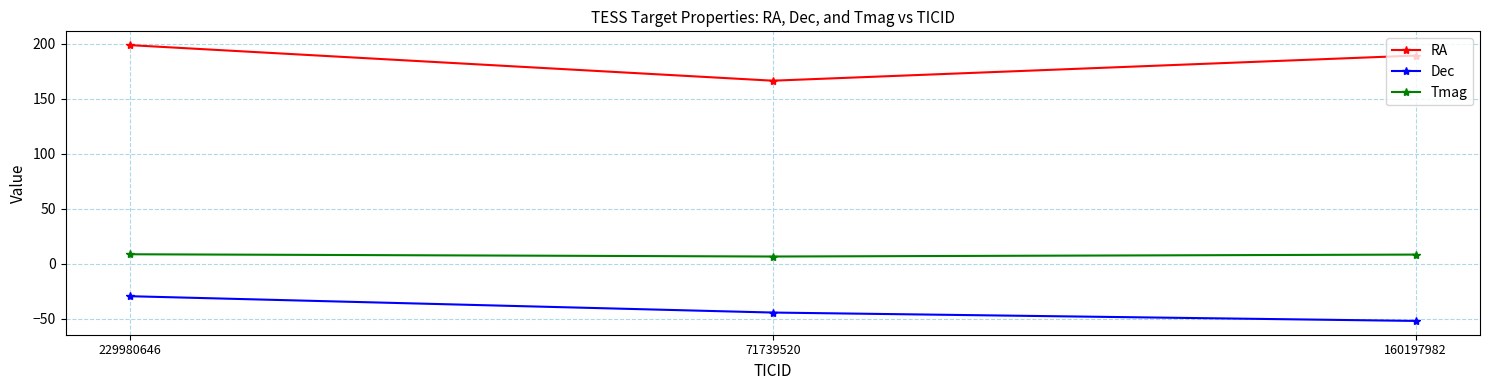

What is the average value of the Tmag series?

7.9